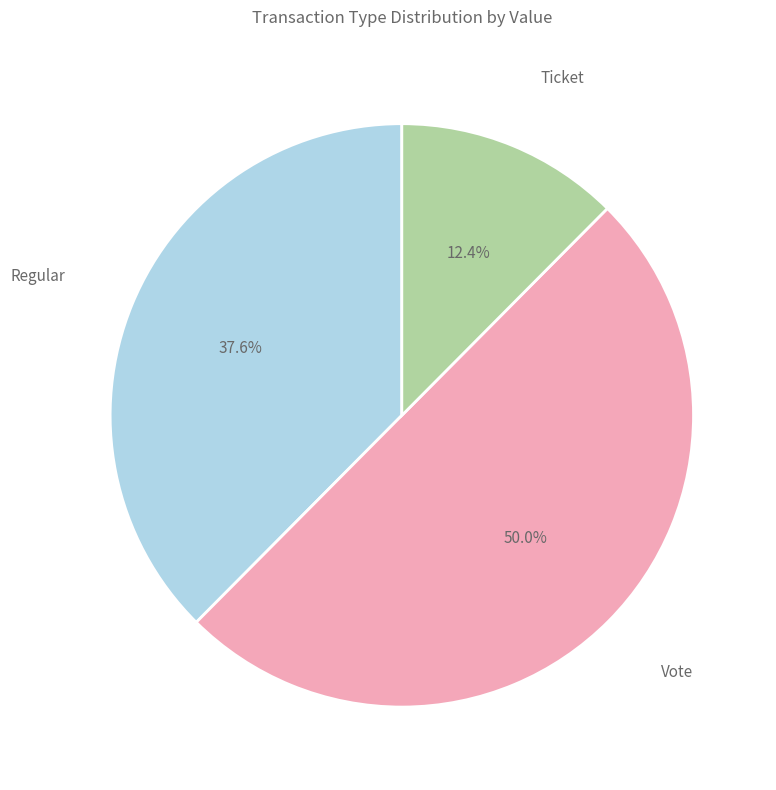

What percentage is the Regular slice, to the nearest percent?

38%